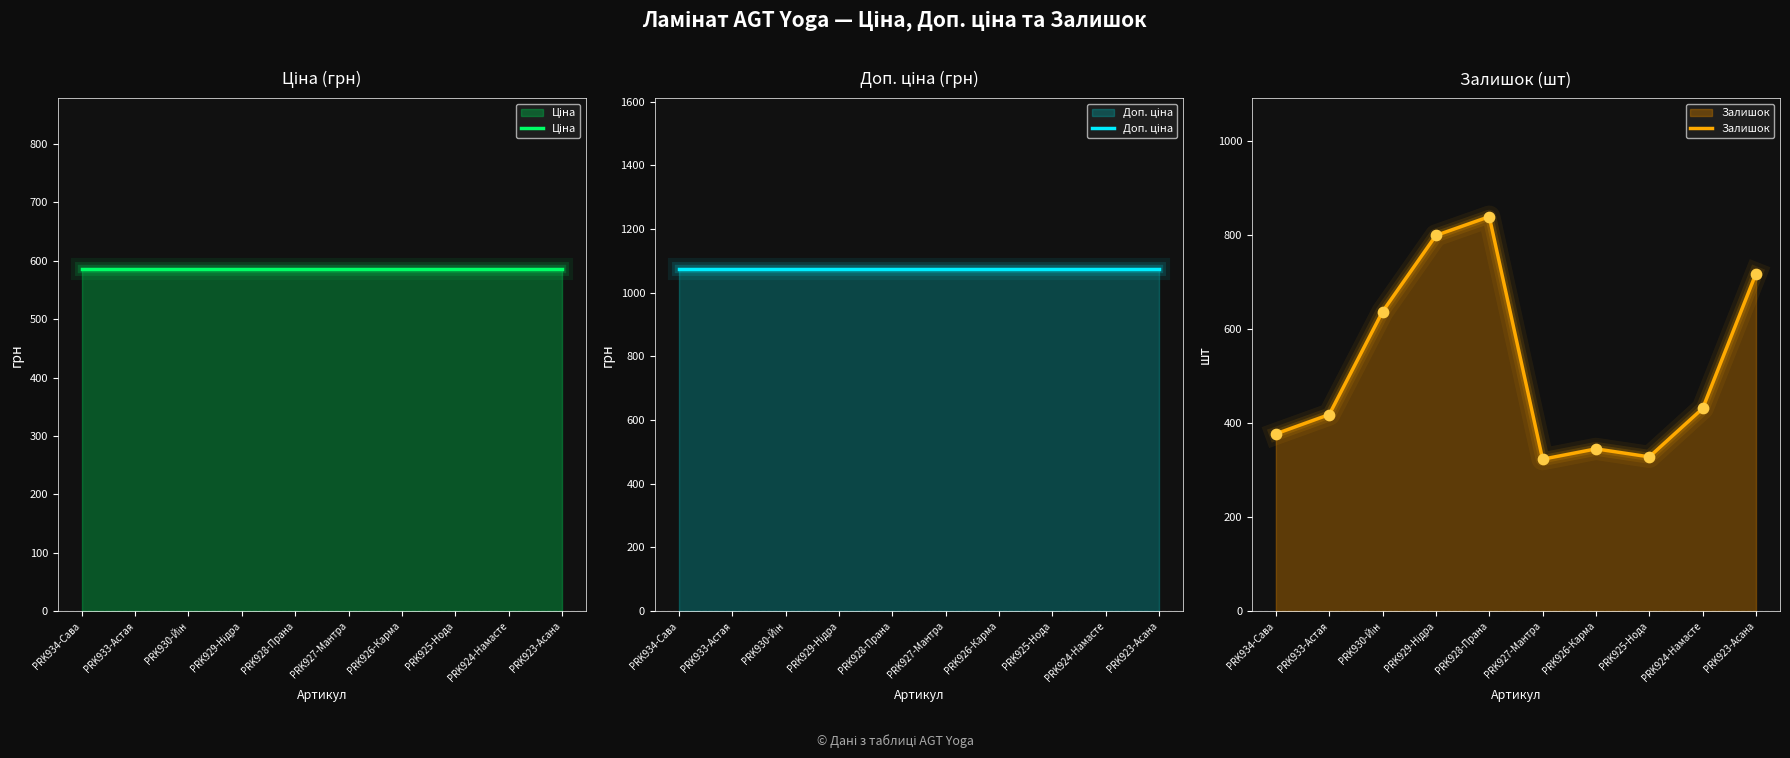

Which series has the largest Y range (max minus min)?

Залишок